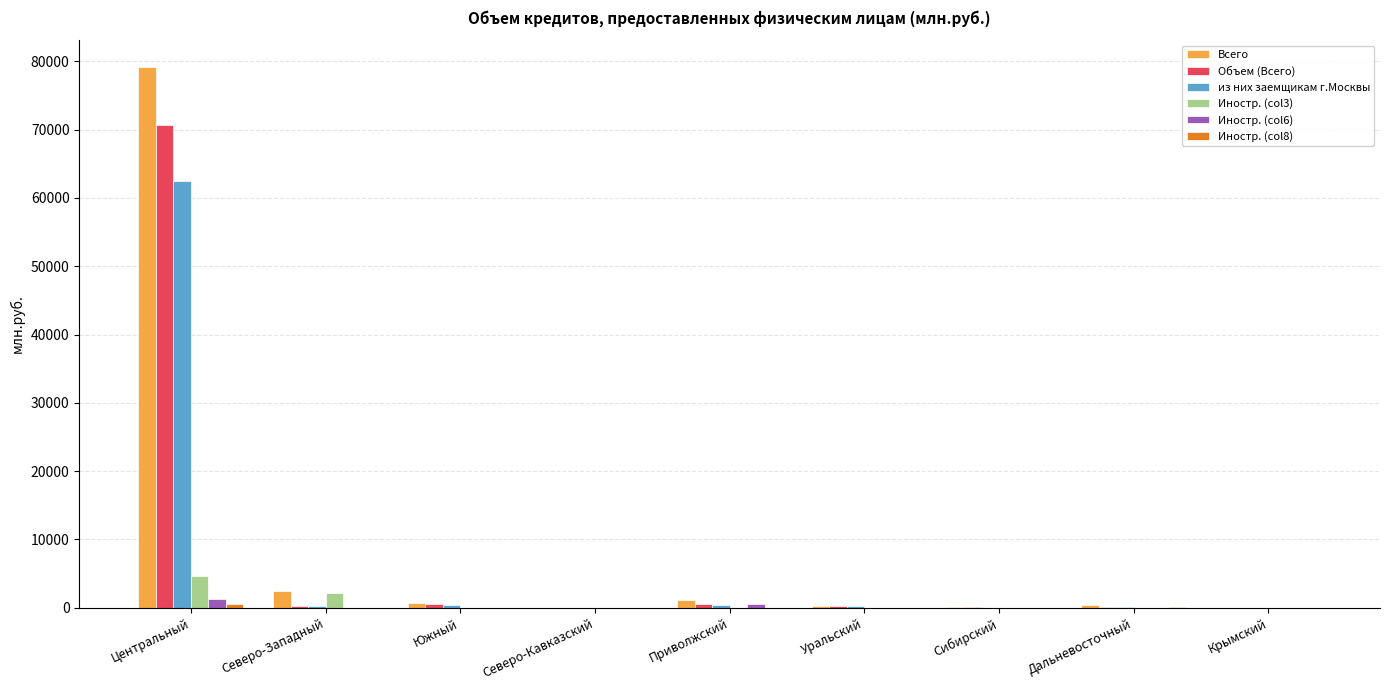

What is the maximum value for из них заемщикам г.Москвы?

62547